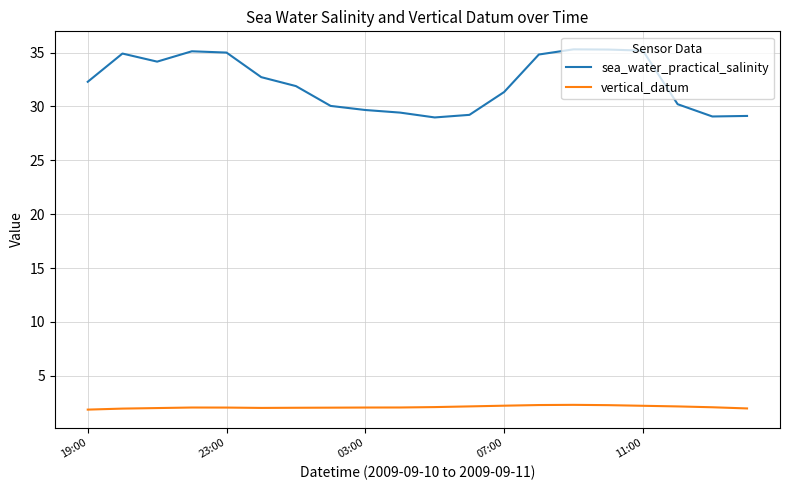

Which series has the largest range (max minus min)?

sea_water_practical_salinity